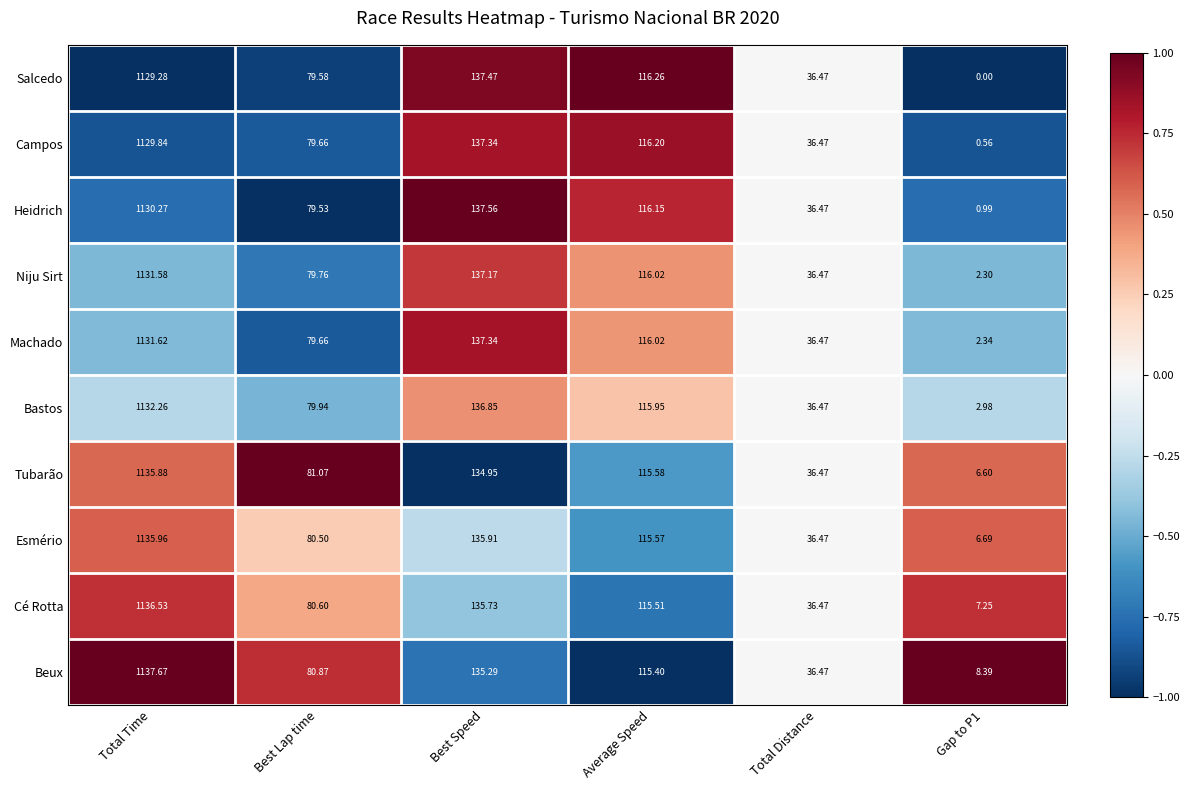

Which series changed the most between Best Speed and Total Distance?

Heidrich